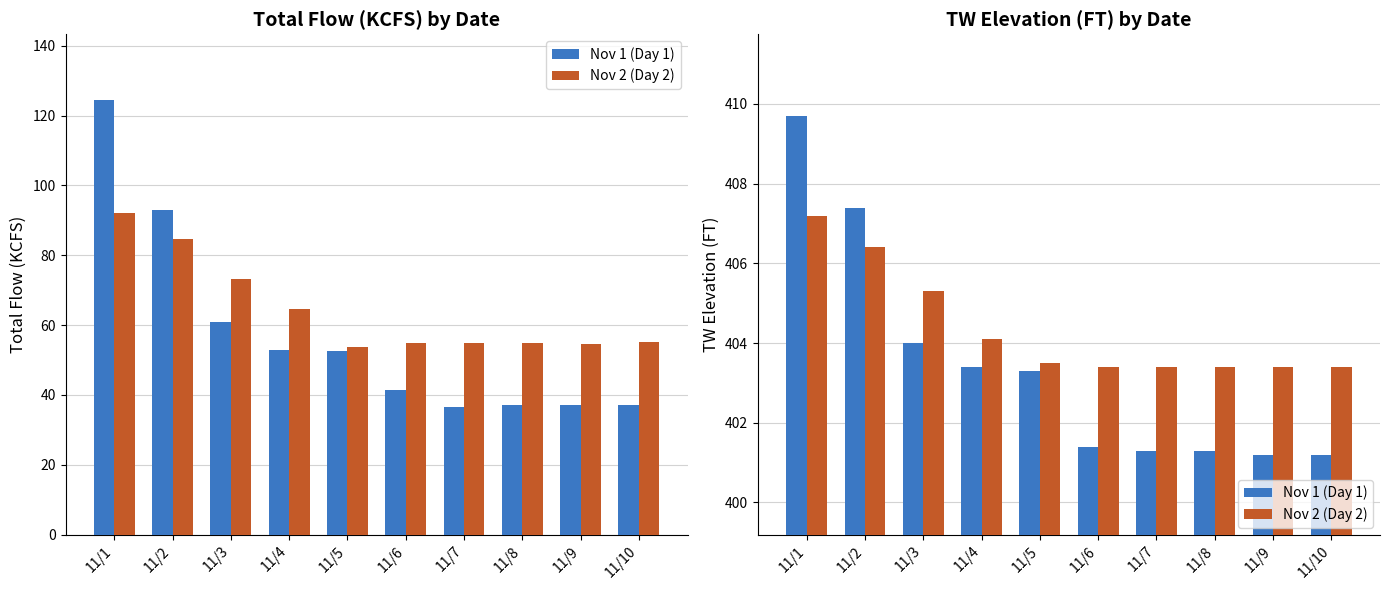

Does the chart contain any negative values?

No